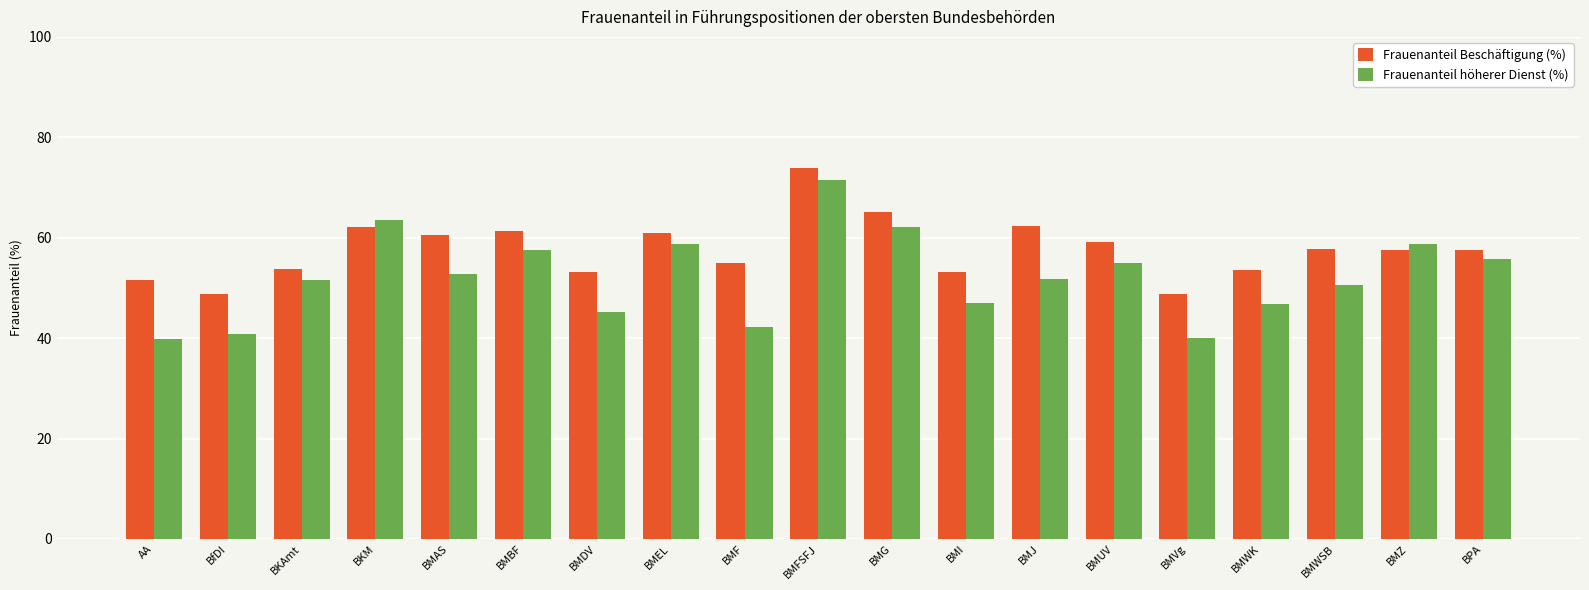

What is the approximate value of Frauenanteil höherer Dienst (%) at BMJ?

51.7